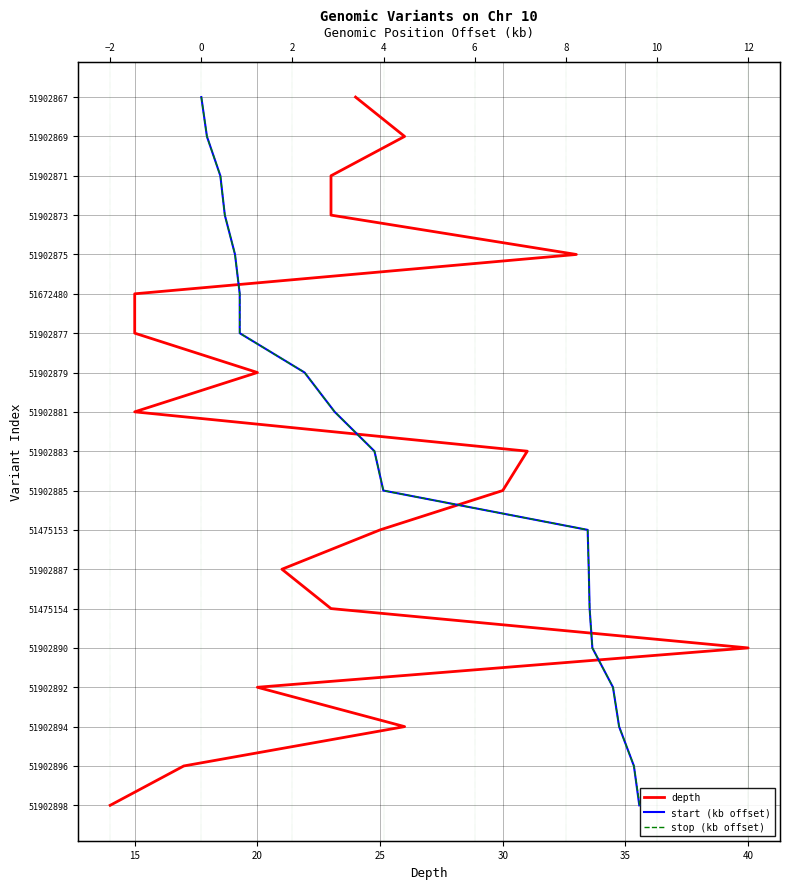

The depth series shows 3 at 20. True or false?

False